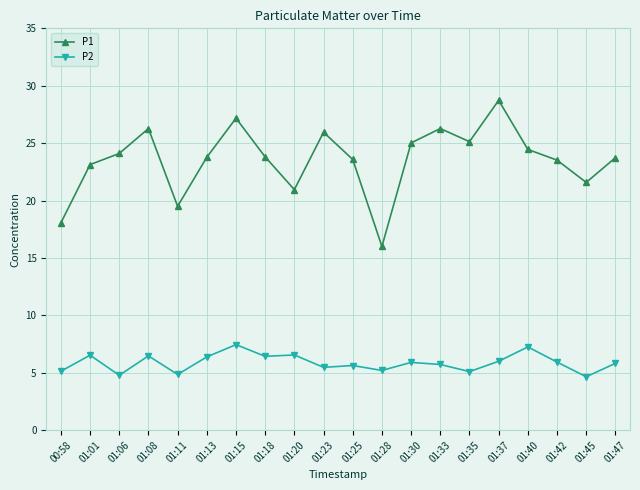

Rank the series by their average value, from highest to lowest.

P1, P2